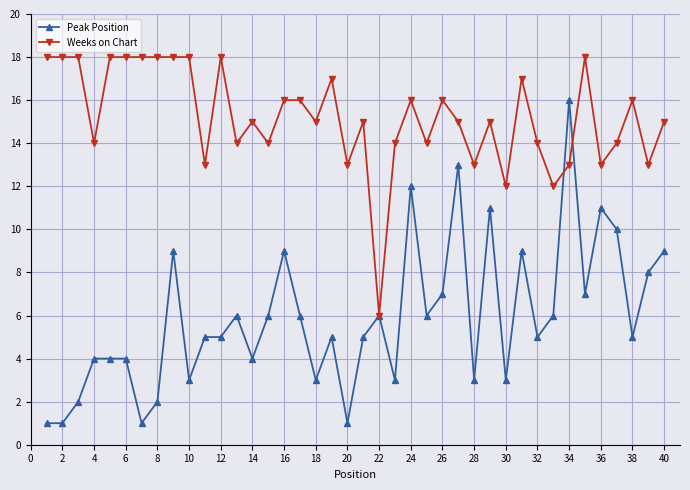

Which series has the widest spread of values?

Peak Position